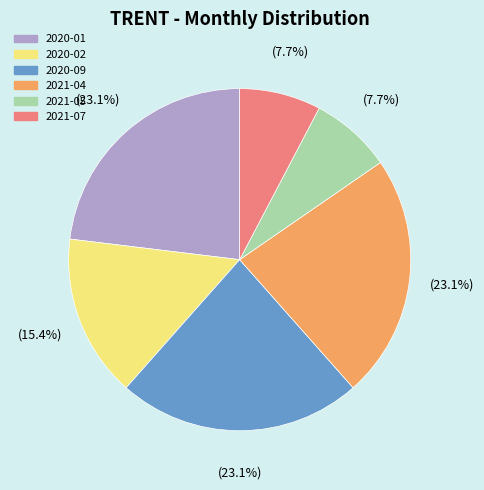

Is there any slice that represents more than half of the pie?

No